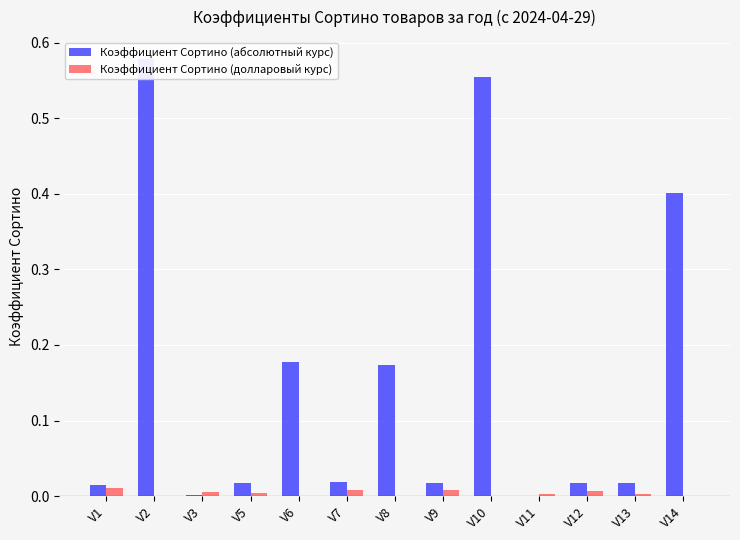

How many bars are there in each group?

2